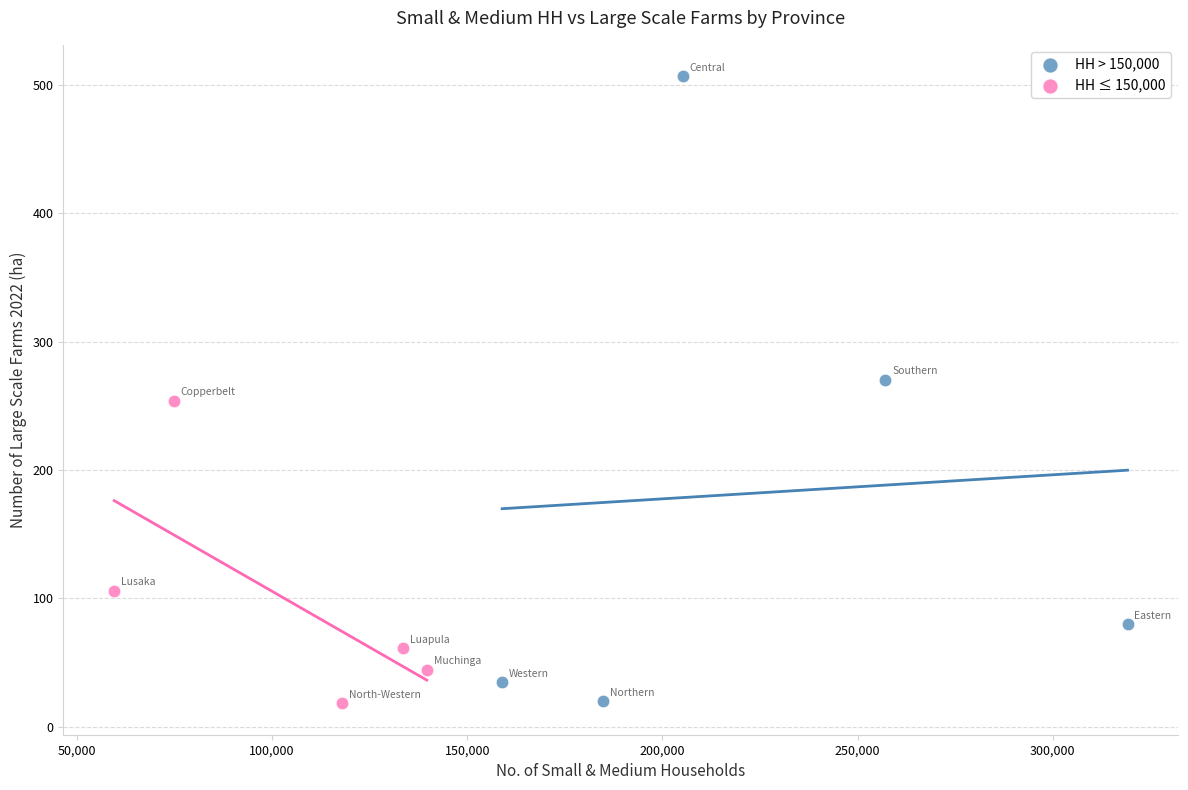

Which series has the largest Y range (max minus min)?

HH > 150,000